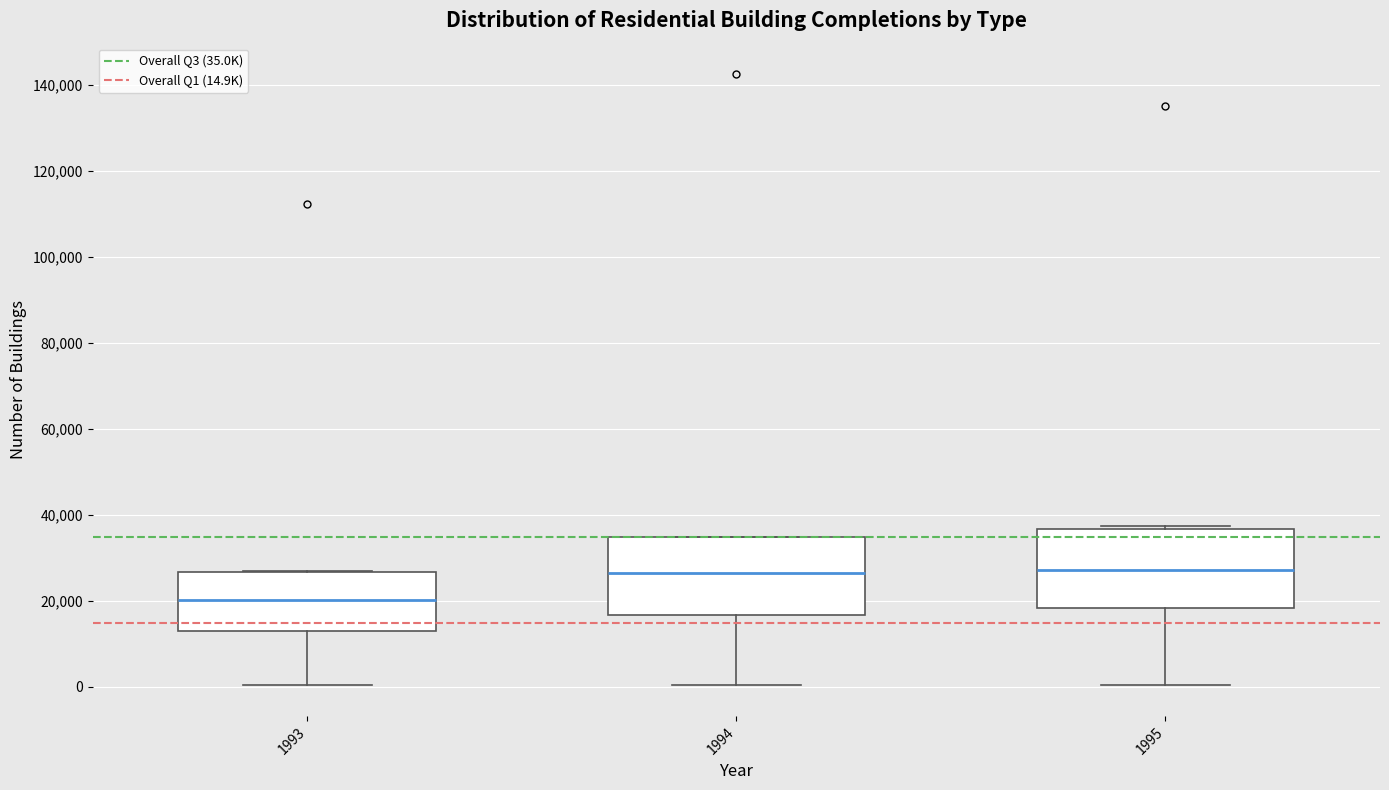

Reading left to right, transcribe this box plot: for each box, give where its median line is, the range the box spans, and where its two whiskers end, as read against the y-axis. The values are not printed on the chart, so give them approximately, as read against the axis.

1993: median 20000, box 14000 to 26000, whiskers 0 to 28000
1994: median 26000, box 16000 to 34000, whiskers 0 to 34000
1995: median 28000, box 18000 to 36000, whiskers 0 to 38000